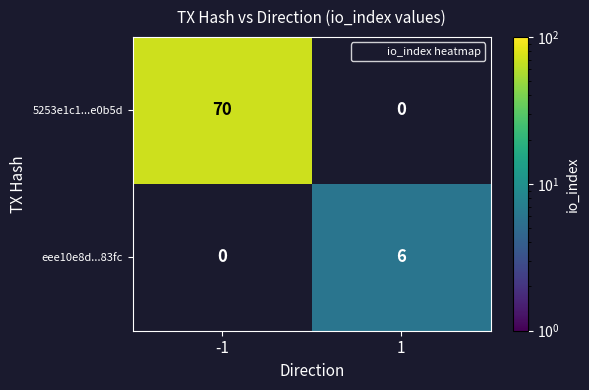

Reading right to left, what are all the values shown in this chart?

5253e1c1...e0b5d: 0	70
eee10e8d...83fc: 6	0